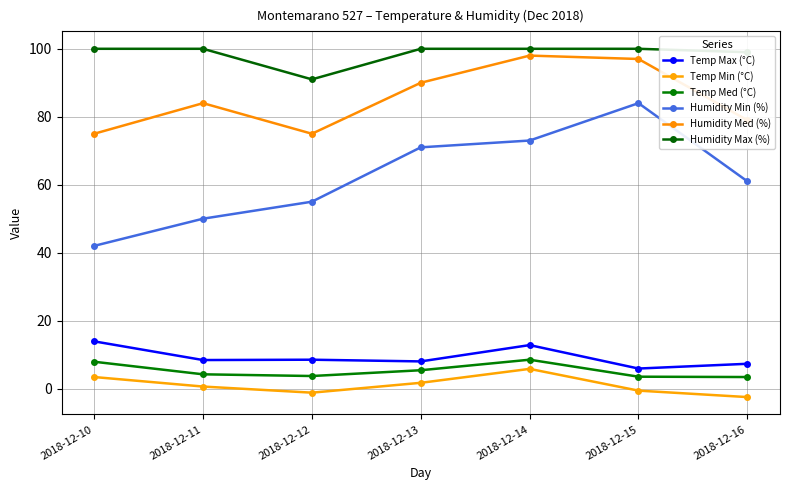

What is the value of the Humidity Med (%) point at the 1st from the left?

75.0